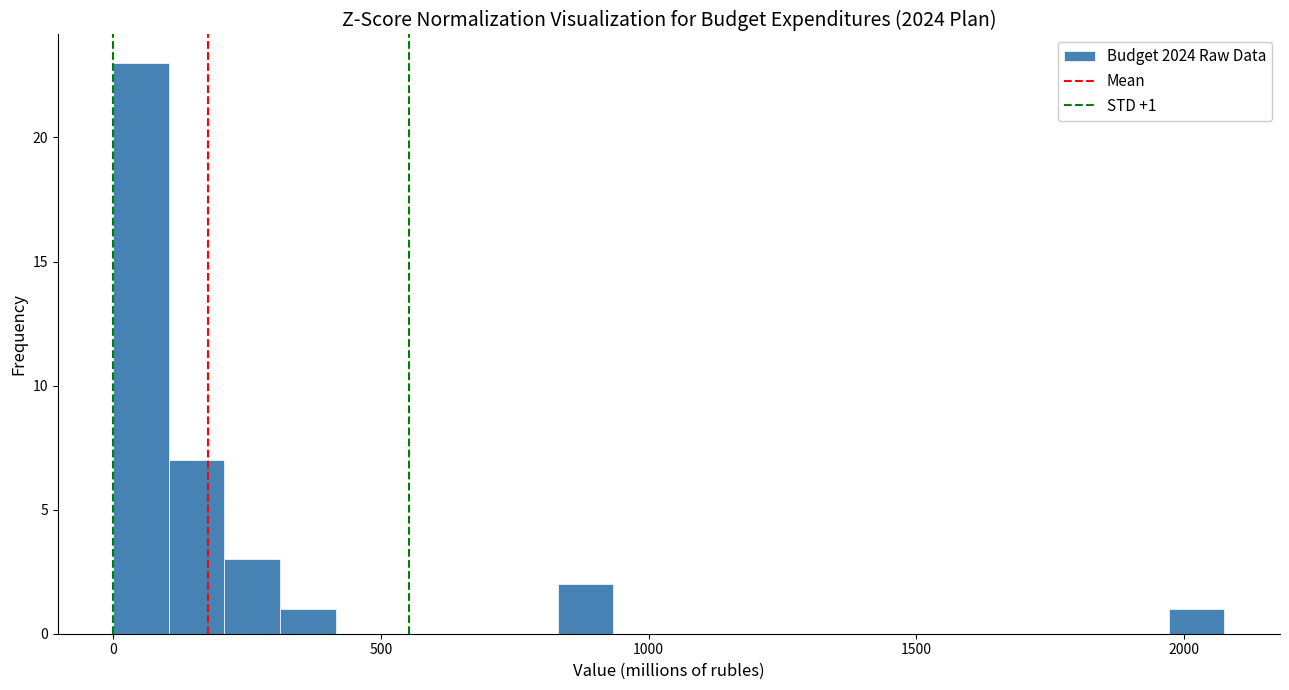

Read against the x-axis, roughly where is the centre of the tallest bar?

50